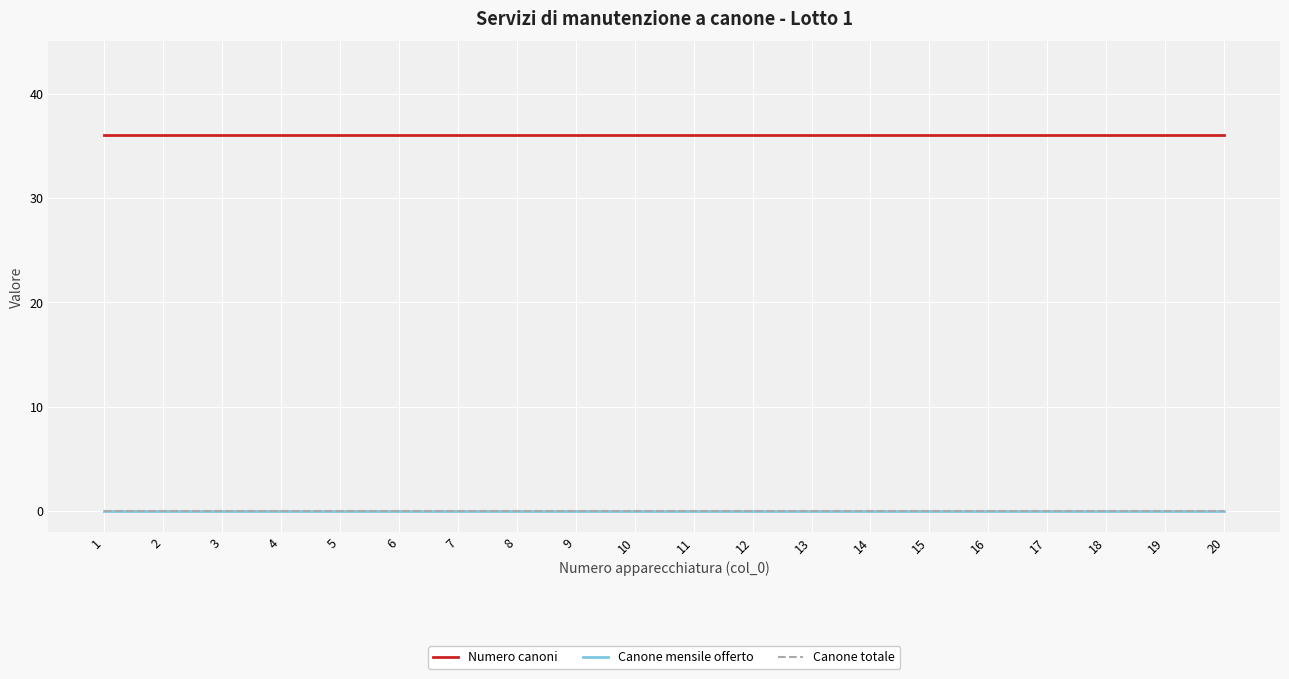

What is the value of the Numero canoni point at the 3rd from the left?

36